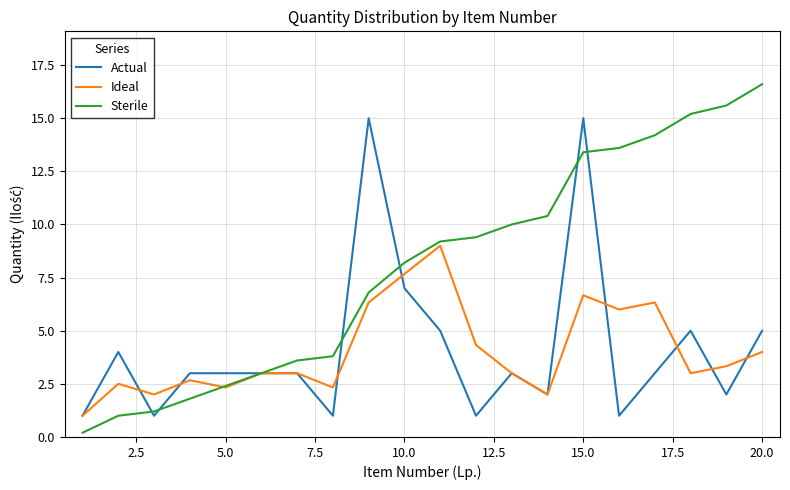

List the series in order of their peak value, lowest first.

Ideal, Actual, Sterile